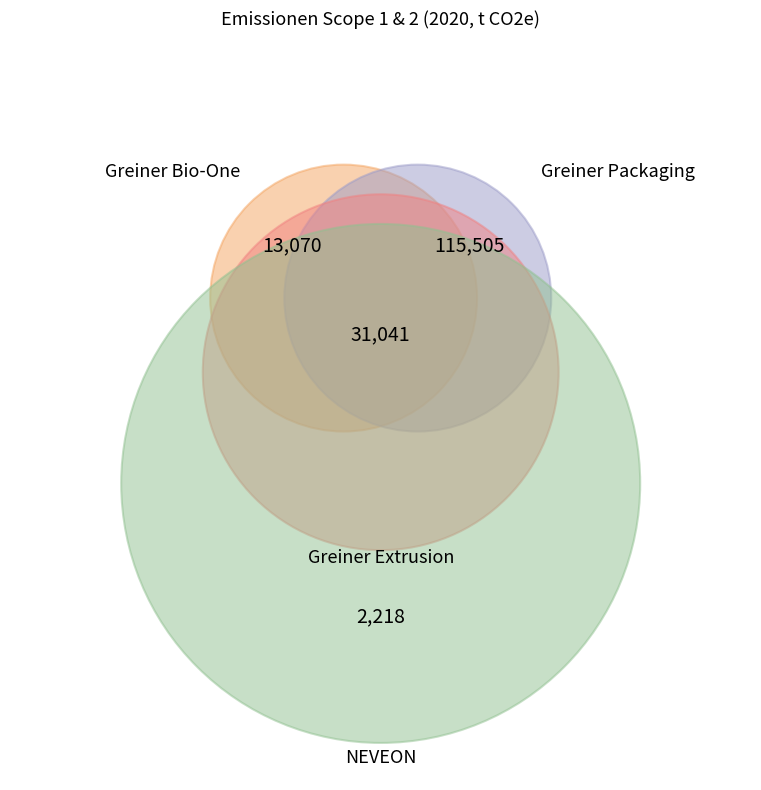

To the nearest percent, what percentage of the pie is NEVEON?

19%